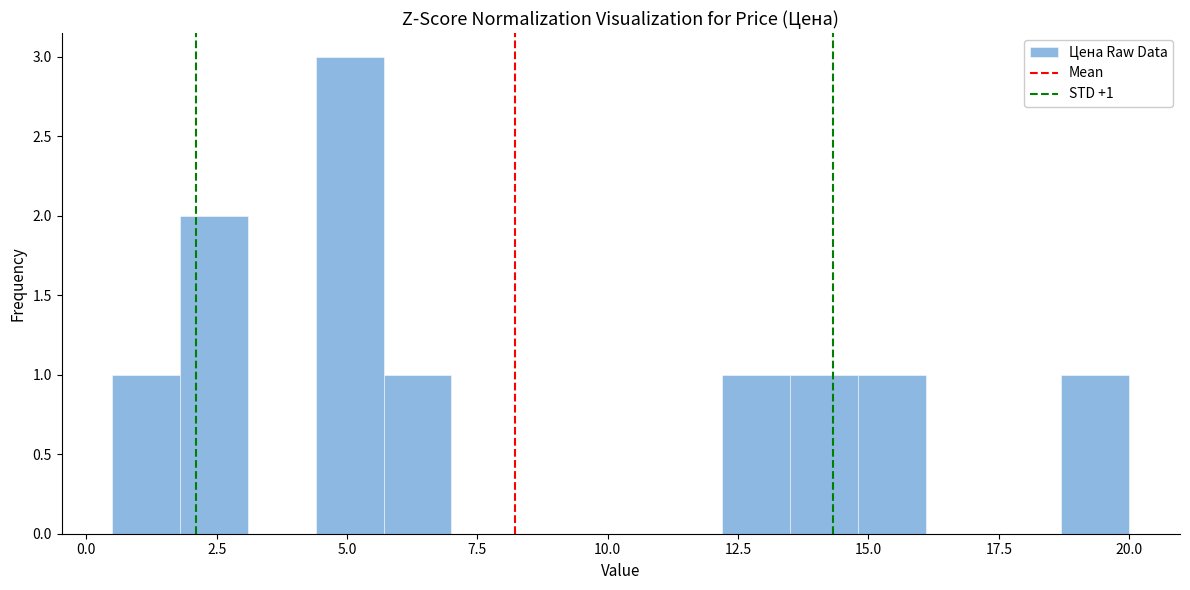

Around what value on the x-axis is the tallest bar? Give the approximate position of its centre, as read against the axis.

5.0